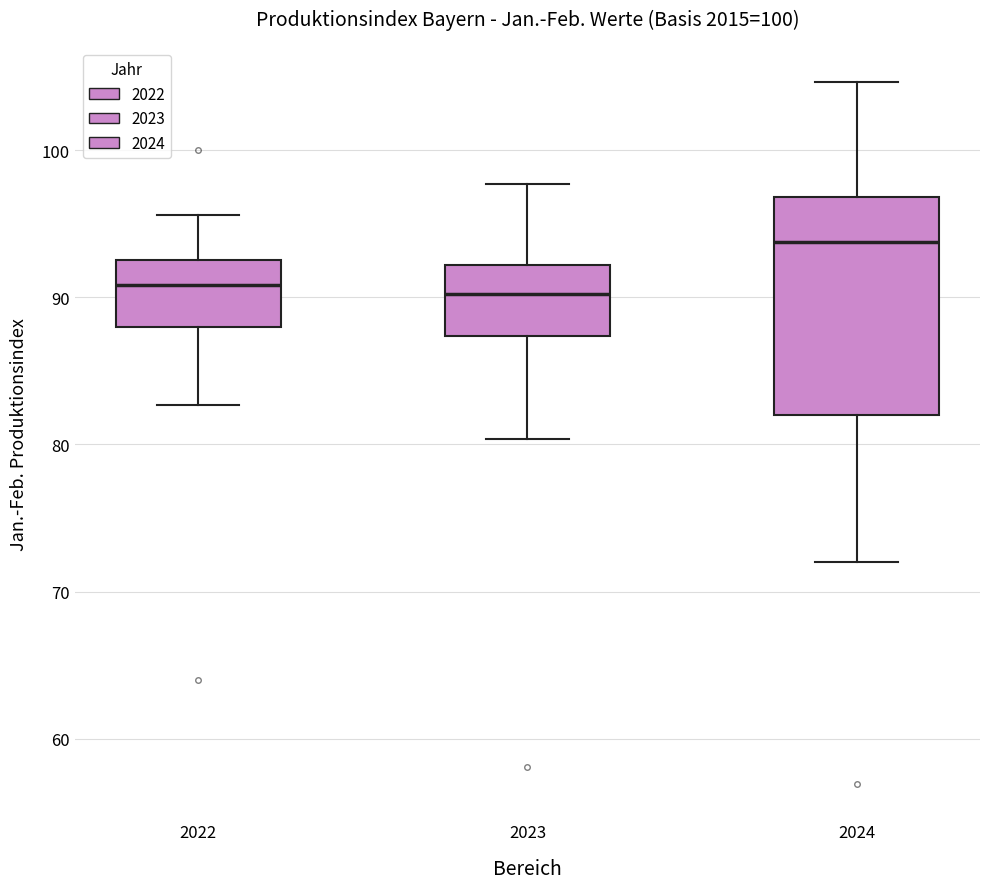

Reading left to right, transcribe this box plot: for each box, give where its median line is, the range the box spans, and where its two whiskers end, as read against the y-axis. The values are not printed on the chart, so give them approximately, as read against the axis.

2022: median 91, box 88 to 93, whiskers 83 to 96
2023: median 90, box 87 to 92, whiskers 80 to 98
2024: median 94, box 82 to 97, whiskers 72 to 105